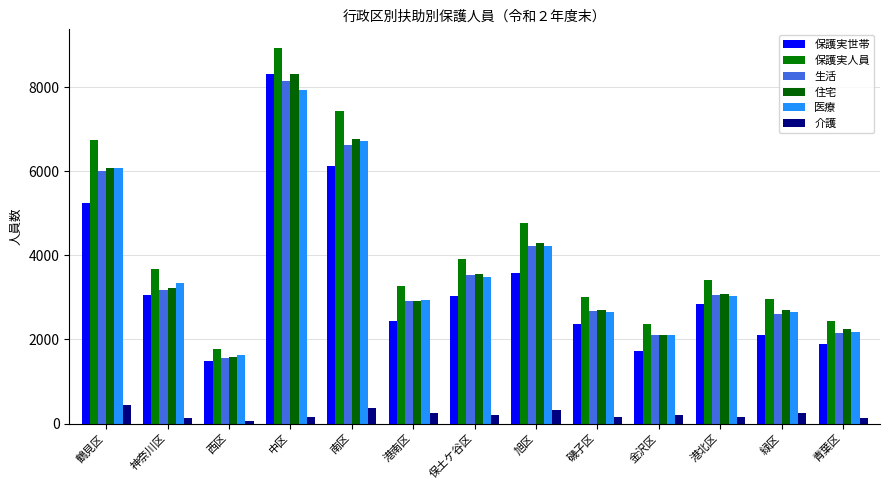

Reading right to left, what are all the values shown in this chart?

保護実世帯: 青葉区=1889	緑区=2118	港北区=2850	金沢区=1729	磯子区=2363	旭区=3579	保土ケ谷区=3032	港南区=2429	南区=6134	中区=8312	西区=1491	神奈川区=3060	鶴見区=5255
保護実人員: 青葉区=2443	緑区=2974	港北区=3426	金沢区=2370	磯子区=3012	旭区=4782	保土ケ谷区=3927	港南区=3276	南区=7436	中区=8935	西区=1782	神奈川区=3684	鶴見区=6759
生活: 青葉区=2158	緑区=2601	港北区=3054	金沢区=2109	磯子区=2672	旭区=4232	保土ケ谷区=3534	港南区=2923	南区=6631	中区=8163	西区=1567	神奈川区=3177	鶴見区=5999
住宅: 青葉区=2246	緑区=2691	港北区=3081	金沢区=2097	磯子区=2707	旭区=4304	保土ケ谷区=3550	港南区=2921	南区=6768	中区=8313	西区=1587	神奈川区=3228	鶴見区=6080
医療: 青葉区=2181	緑区=2665	港北区=3036	金沢区=2104	磯子区=2660	旭区=4225	保土ケ谷区=3491	港南区=2929	南区=6714	中区=7926	西区=1620	神奈川区=3355	鶴見区=6071
介護: 青葉区=143	緑区=240	港北区=147	金沢区=204	磯子区=163	旭区=325	保土ケ谷区=203	港南区=251	南区=361	中区=158	西区=63	神奈川区=131	鶴見区=442